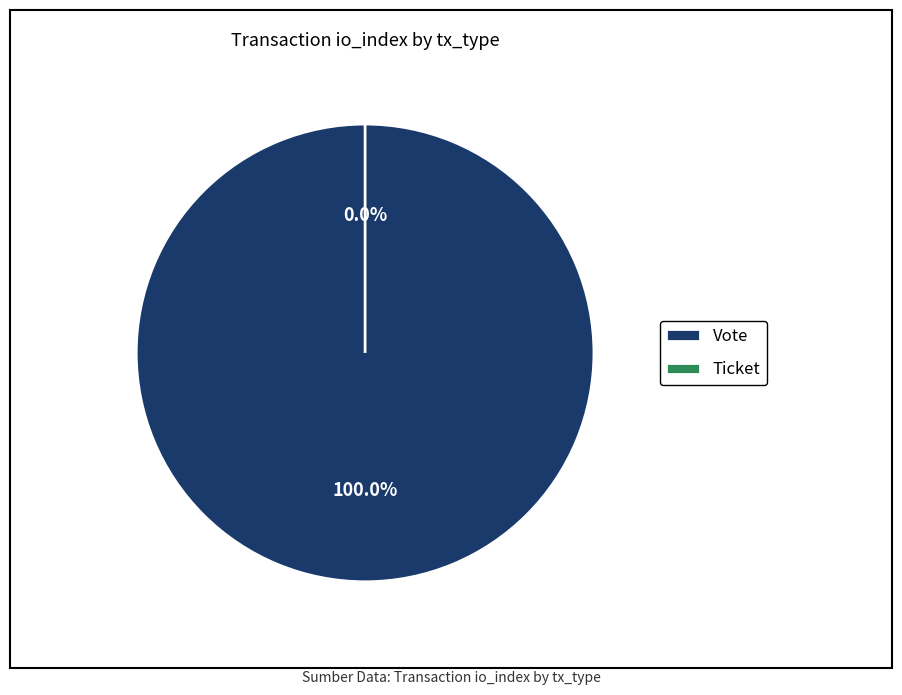

To the nearest percent, what is the difference between the Vote and Ticket slice percentages?

100%